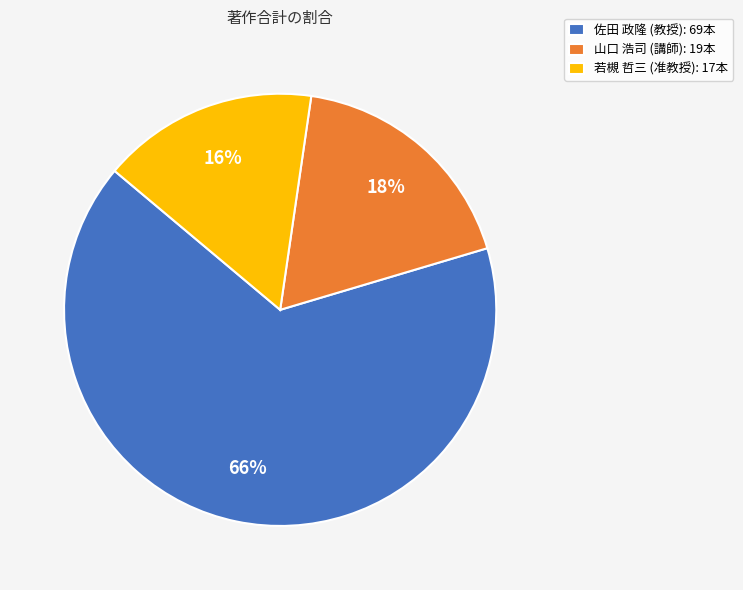

Is 佐田 政隆 (教授) the majority of the pie?

Yes